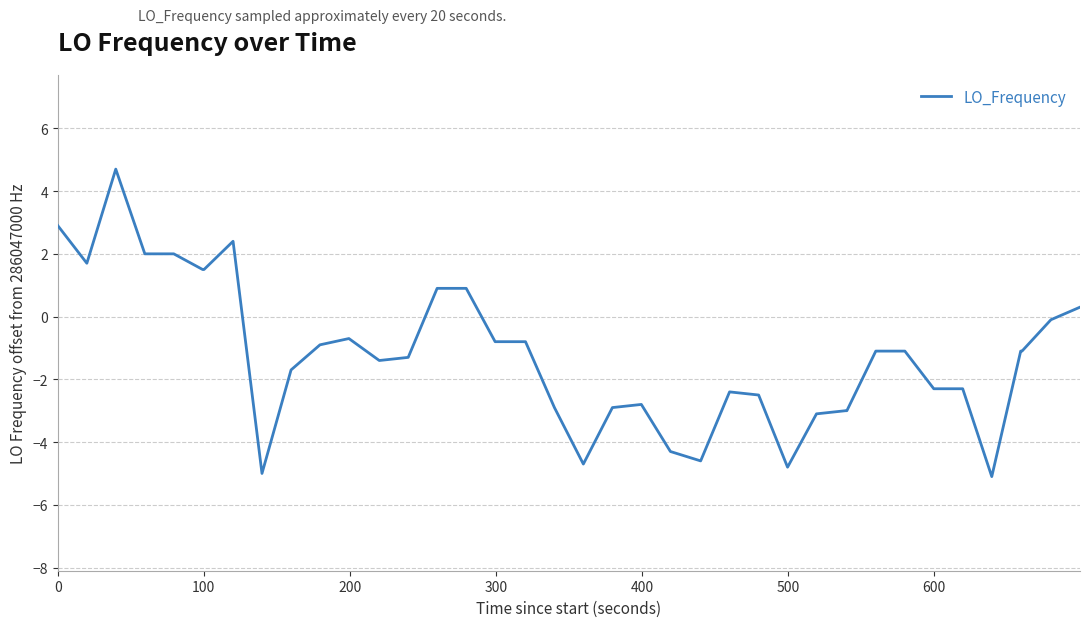

What is the difference between the maximum and minimum values?

9.8